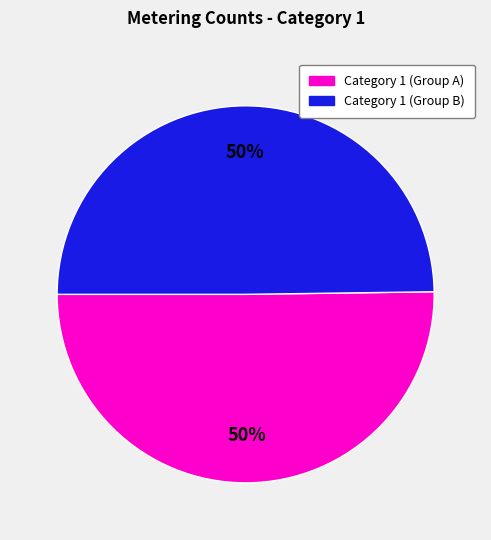

To the nearest percent, what is the average slice percentage?

50%